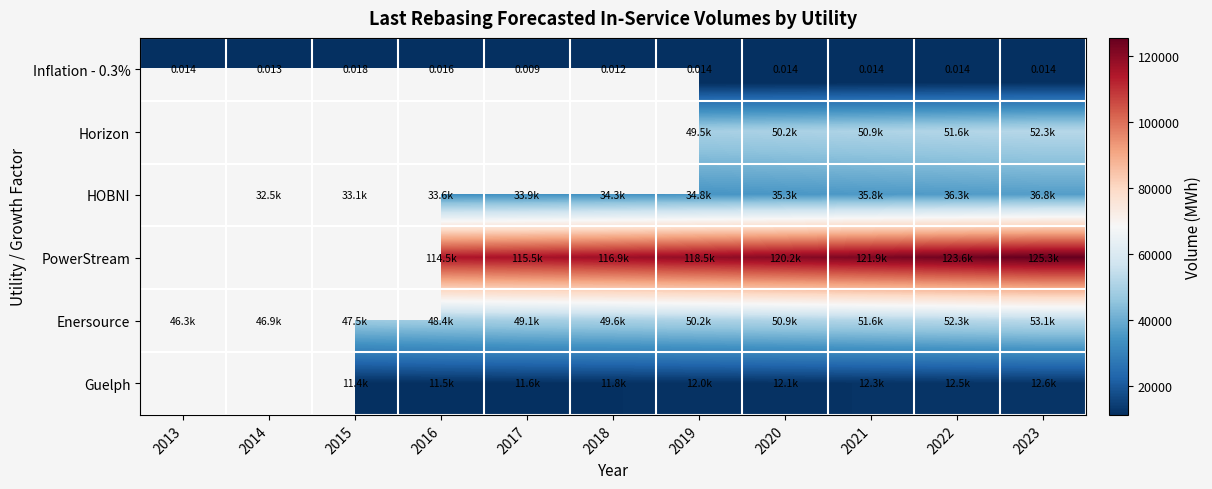

What is the greatest value displayed?

125326.9